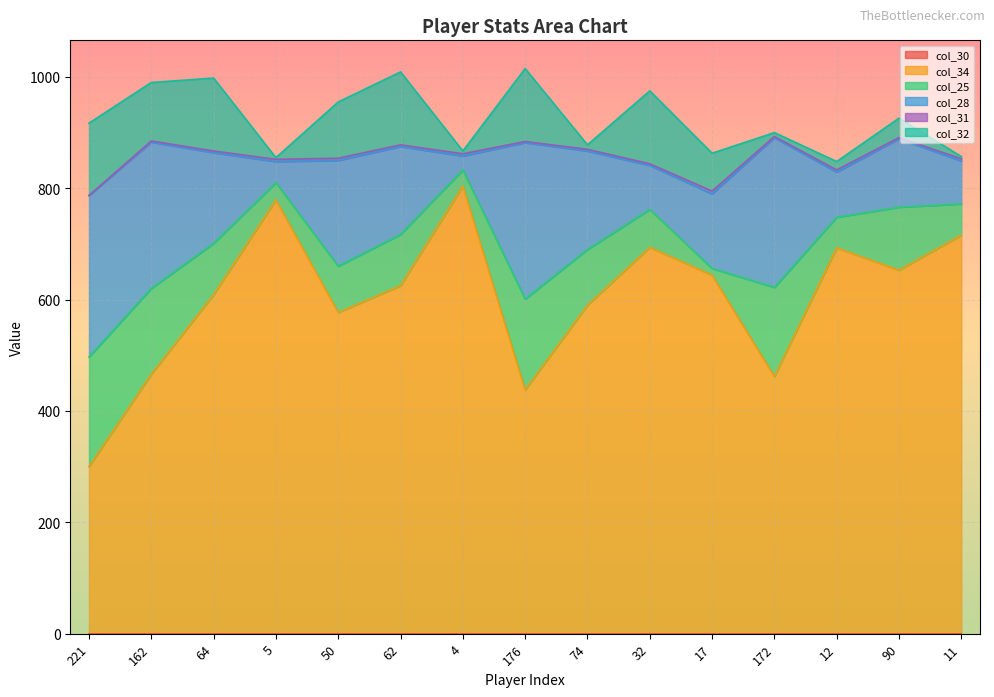

Where does the col_25 series first go above 92?

221